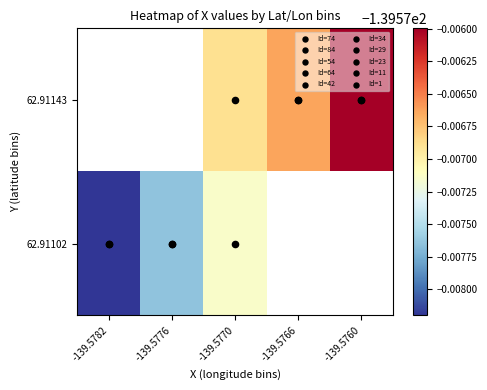

List the labels in order of 62.91102 value, smallest first.

-139.5782, -139.5776, -139.5770, -139.5766, -139.5760